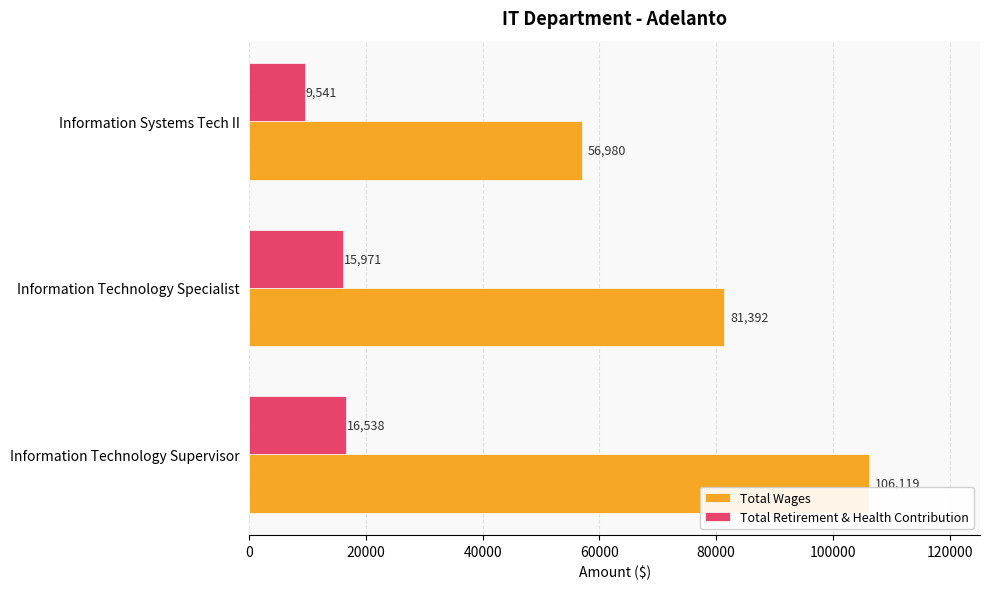

How many Total Wages values are between 56980 and 106119?

3